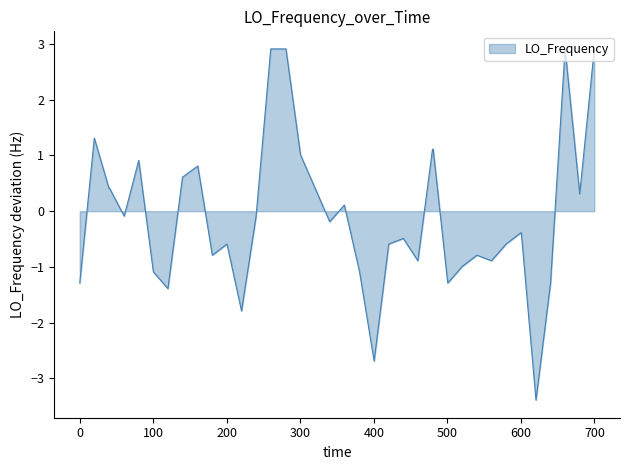

What is the minimum value shown in the chart?

-3.4